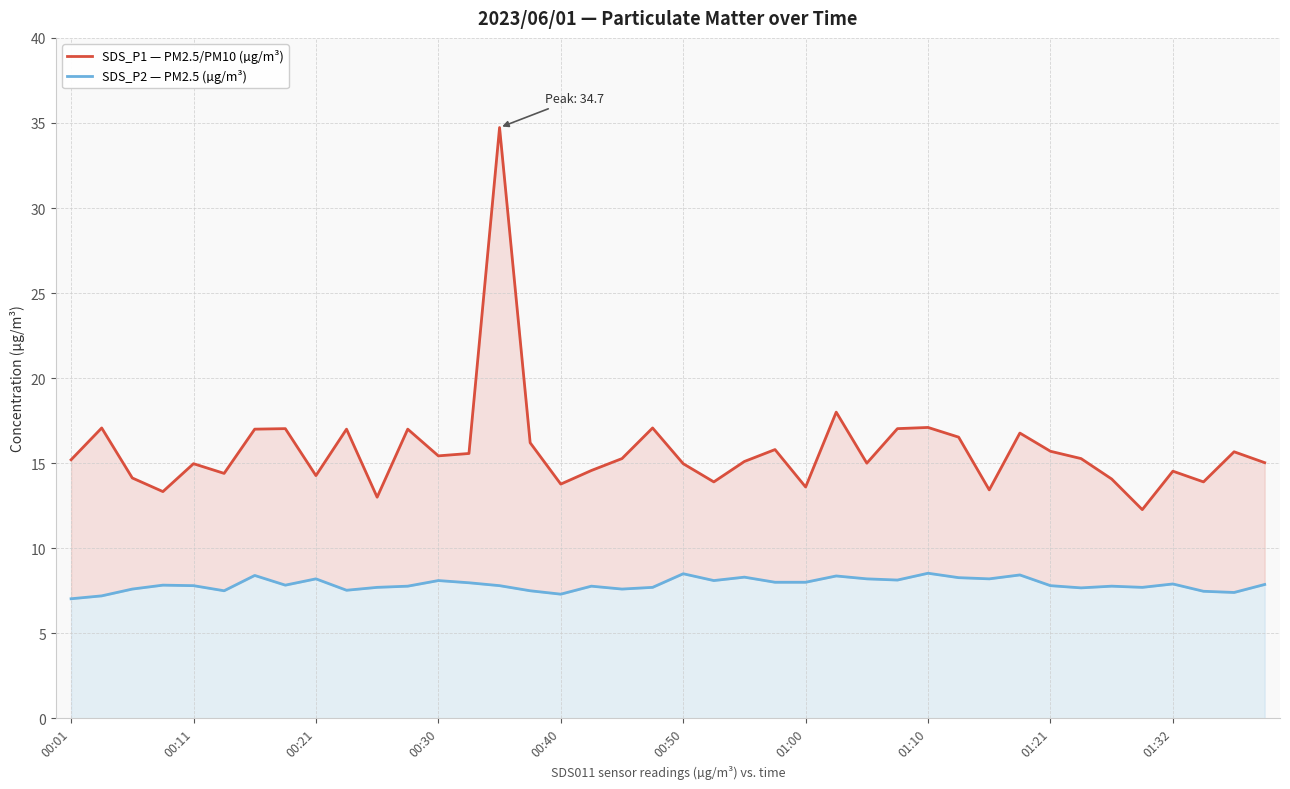

Reading left to right, list all the values displayed in this chart.

SDS_P1 — PM2.5/PM10 (µg/m³): 15.2	17.1	14.1	13.3	15.0	14.4	17.0	17.0	14.3	17.0	13.0	17.0	15.4	15.6	34.7	16.2	13.8	14.6	15.3	17.1	15.0	13.9	15.1	15.8	13.6	18.0	15.0	17.0	17.1	16.5	13.4	16.8	15.7	15.3	14.1	12.3	14.5	13.9	15.7	15.0
SDS_P2 — PM2.5 (µg/m³): 7.0	7.2	7.6	7.8	7.8	7.5	8.4	7.8	8.2	7.5	7.7	7.8	8.1	8.0	7.8	7.5	7.3	7.8	7.6	7.7	8.5	8.1	8.3	8.0	8.0	8.4	8.2	8.1	8.5	8.3	8.2	8.4	7.8	7.7	7.8	7.7	7.9	7.5	7.4	7.9